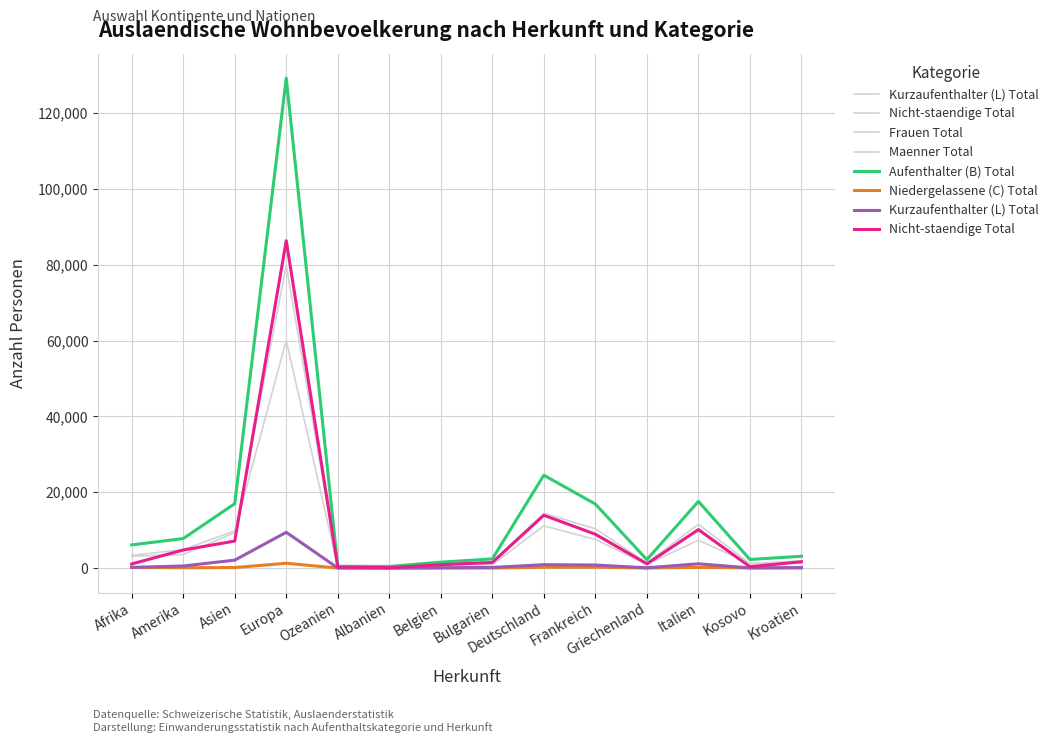

Which series changed the most between Afrika and Bulgarien?

Aufenthalter (B) Total